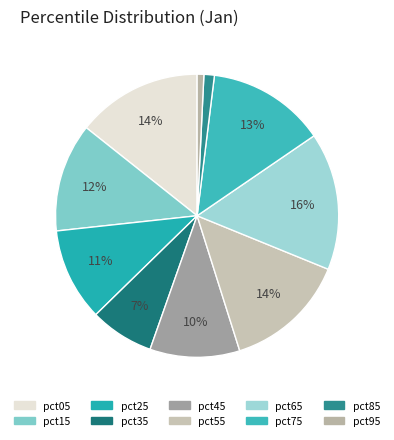

To the nearest percent, what is the average slice percentage?

10%